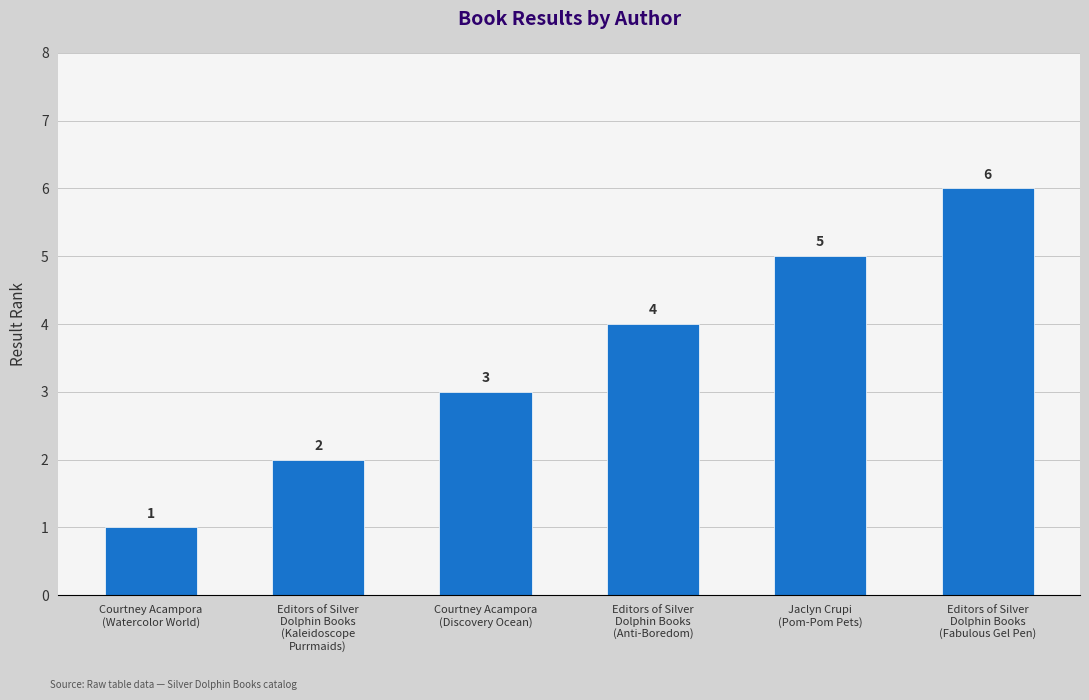

Count the number of categories in the chart.

6